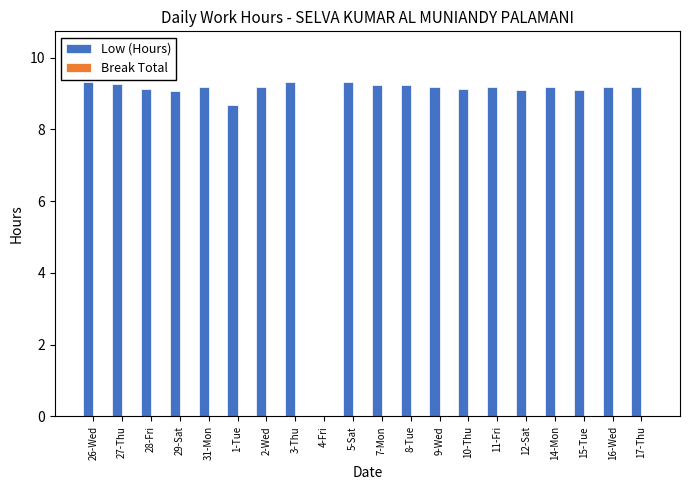

True or false: the data shows 9.1 at 12-Sat.

True